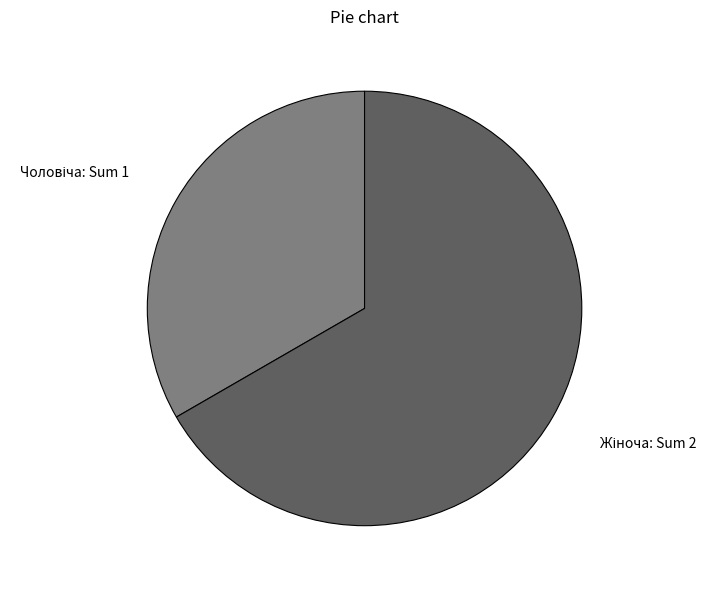

Is there any slice that represents more than half of the pie?

Yes